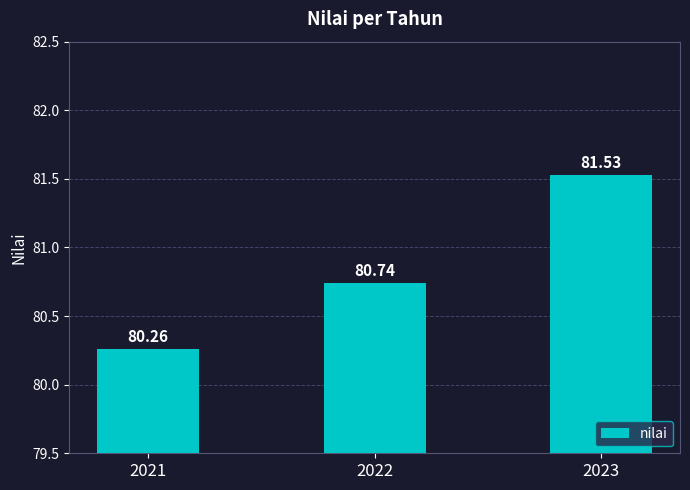

Between 2022 and 2021, which is larger?

2022